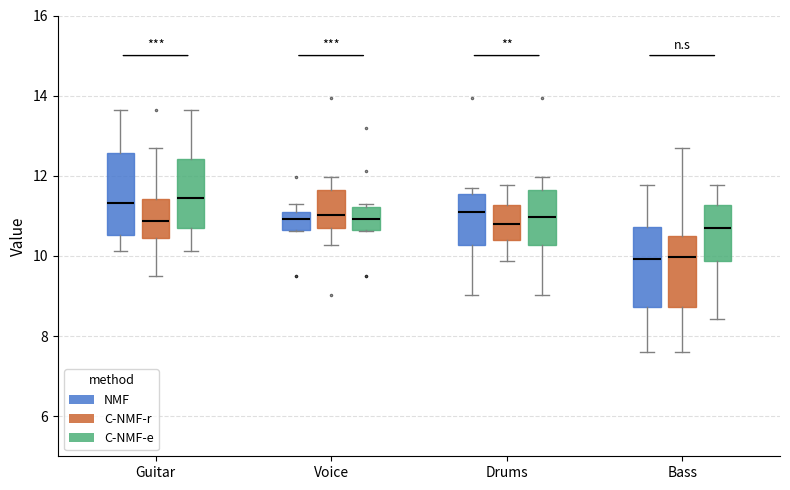

Where does the median line of the box for Drums (C-NMF-r) sit on the y-axis? The values are not printed on the chart, so give them approximately, as read against the axis.

10.8